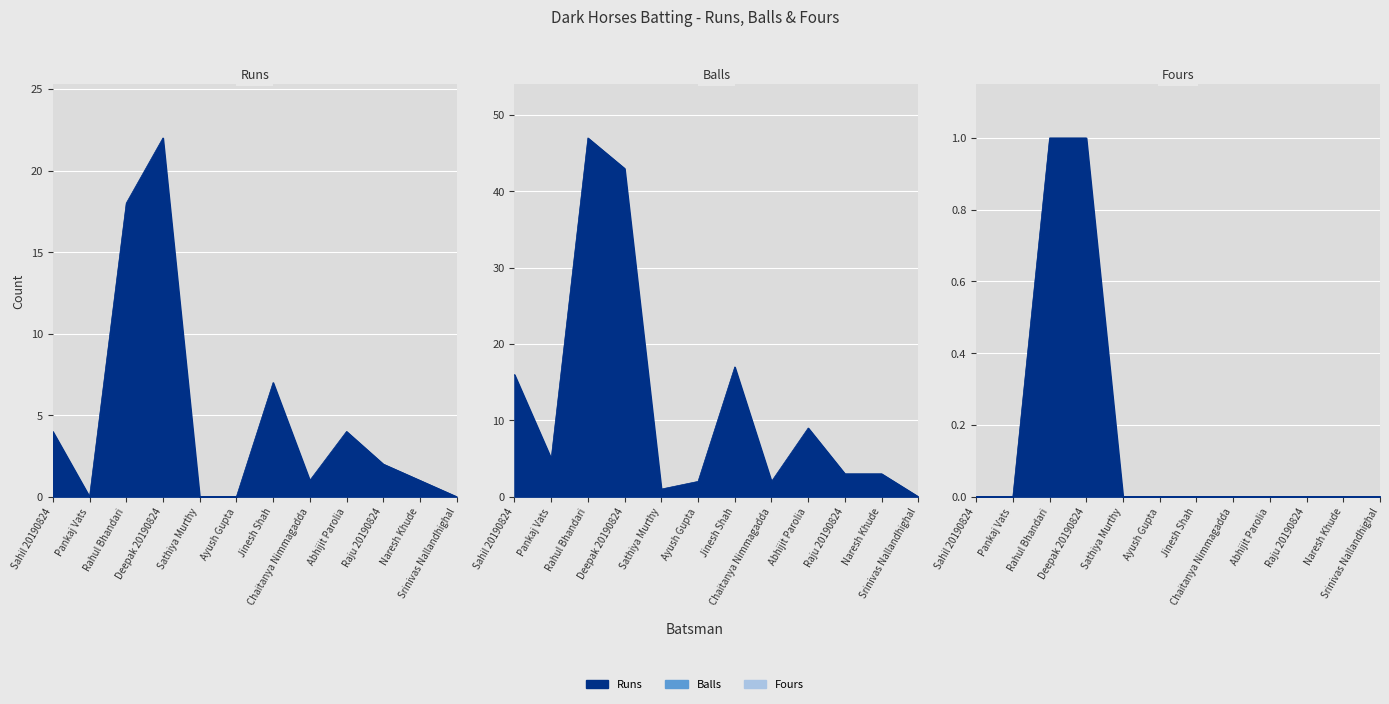

What is the difference between the highest and lowest values at Raju 20190824?

3